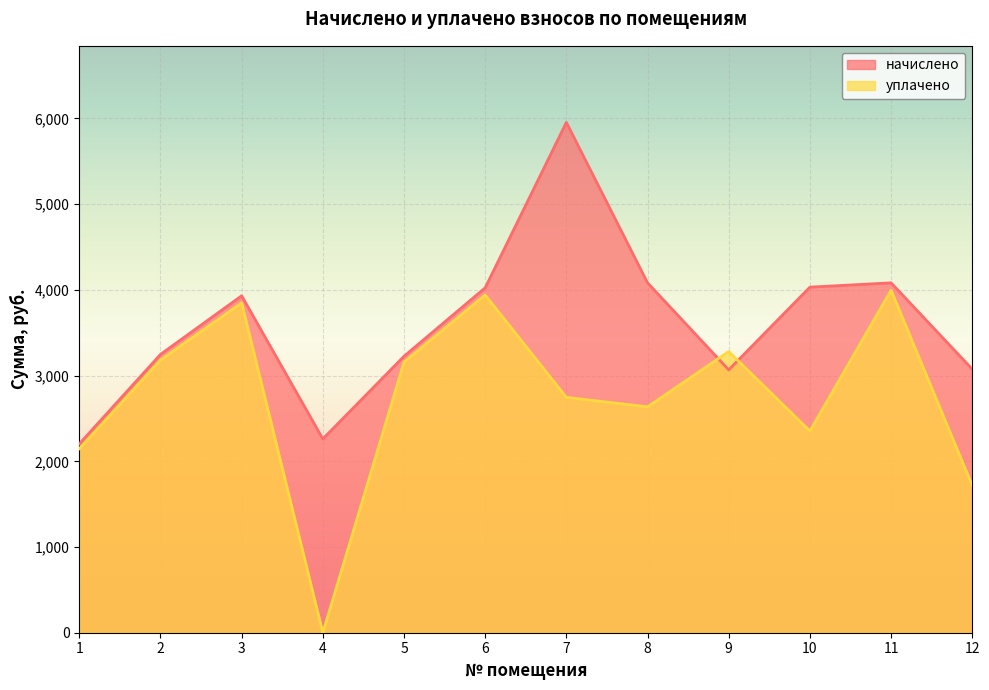

What are all the series names shown in the legend?

начислено, уплачено